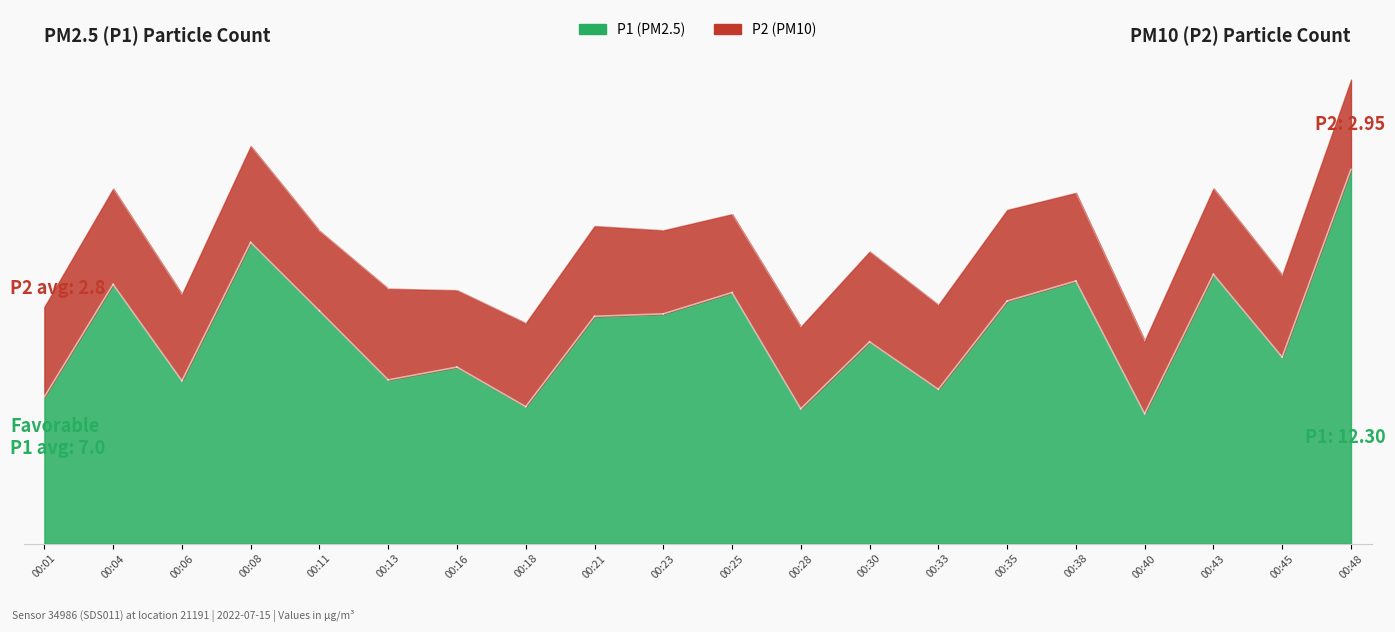

At which label does P2 reach its minimum?

00:40